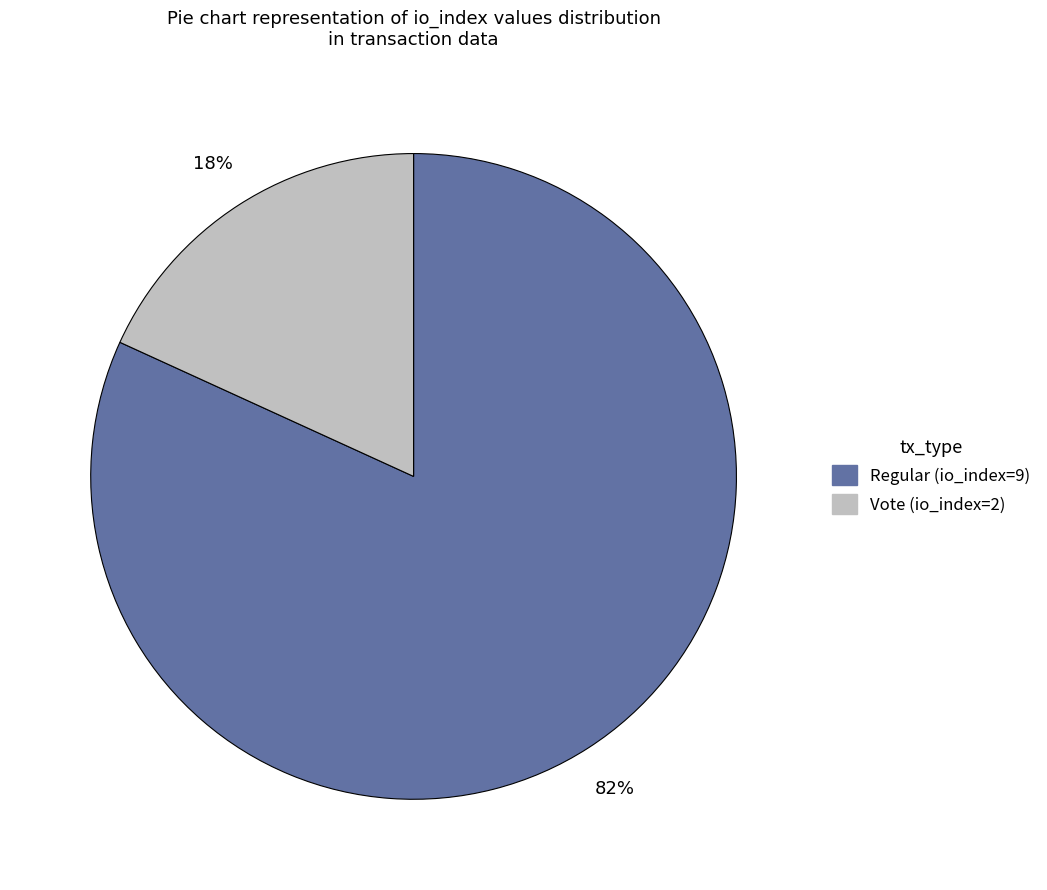

Between Regular and Vote, which is larger?

Regular